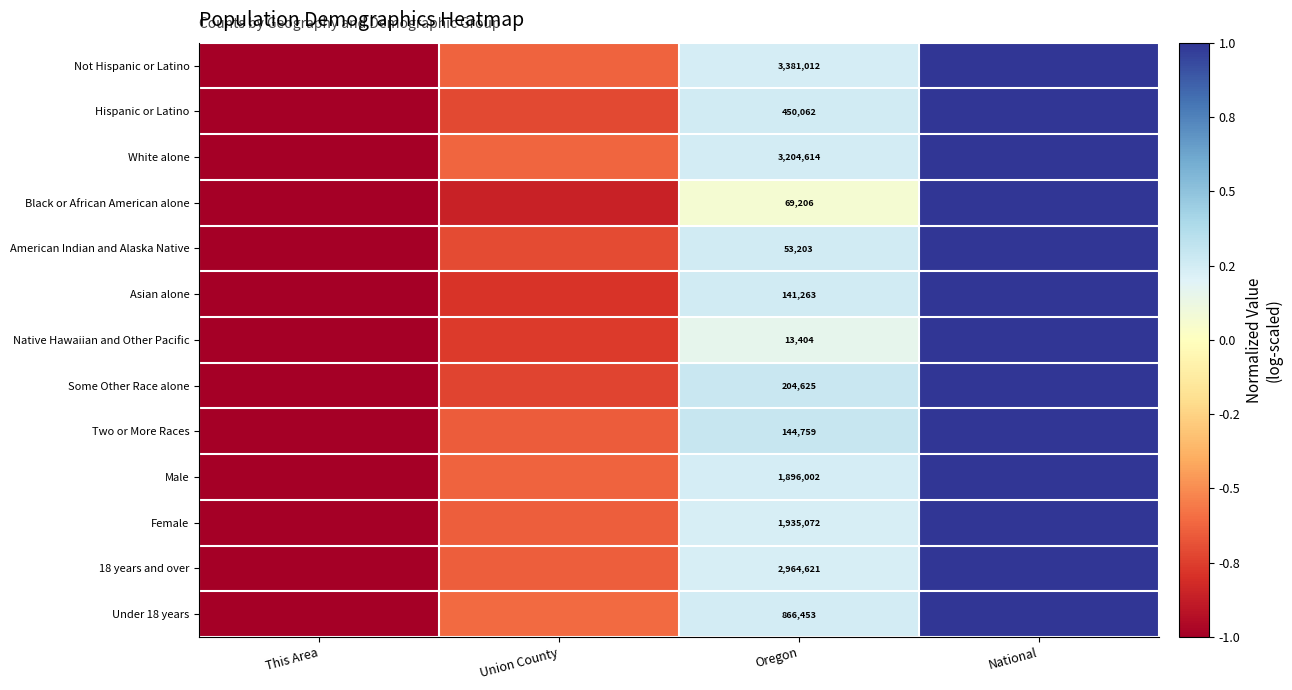

Which series has the largest range (max minus min)?

Not Hispanic or Latino